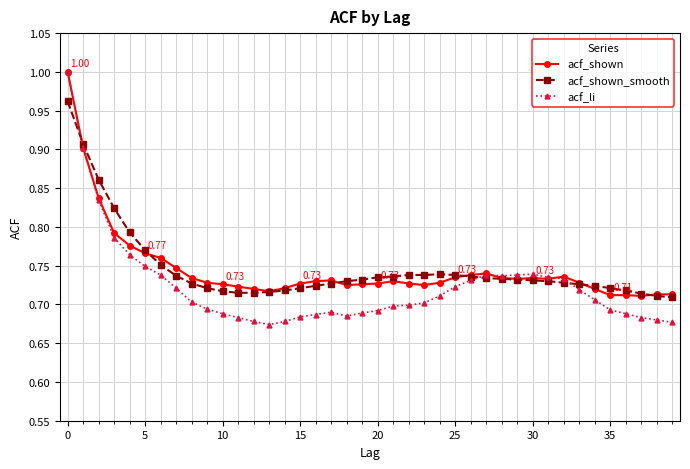

Which series has the widest spread of values?

acf_li